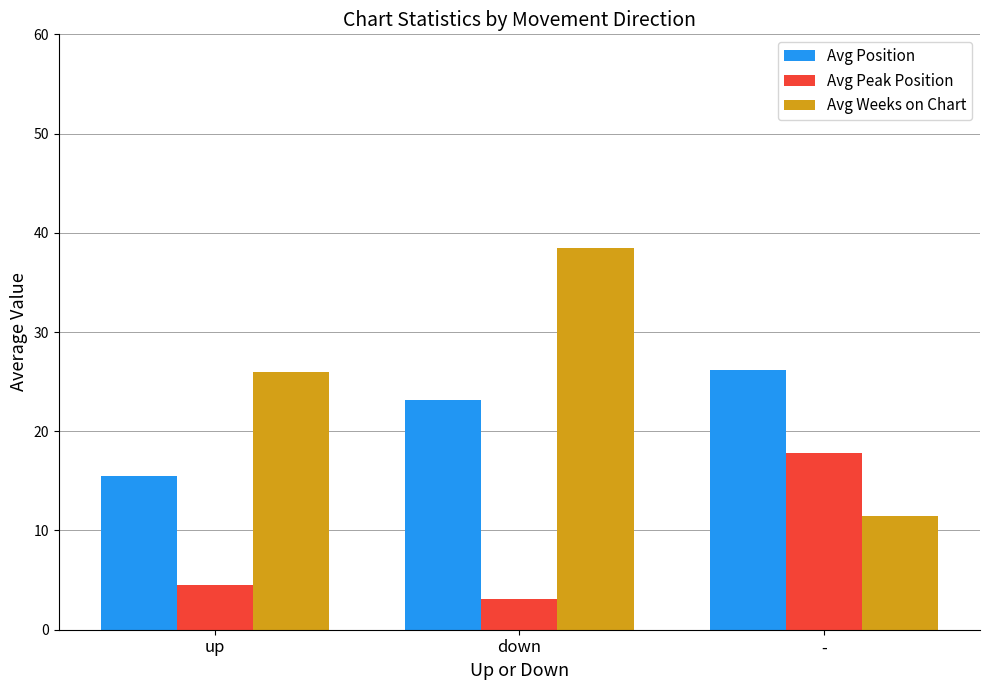

At which category is the sum across all series the highest?

down